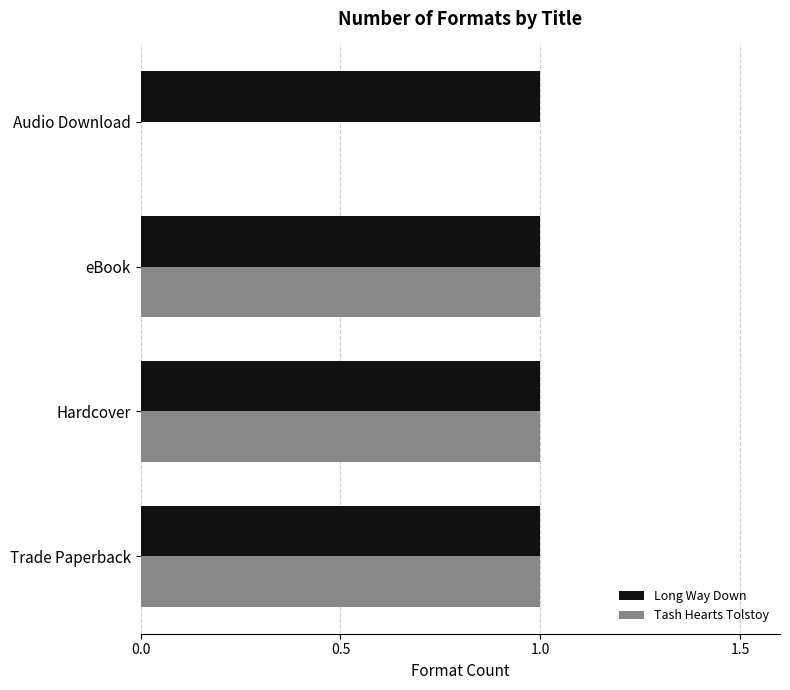

Is it true that Long Way Down equals 0 at Audio Download?

False